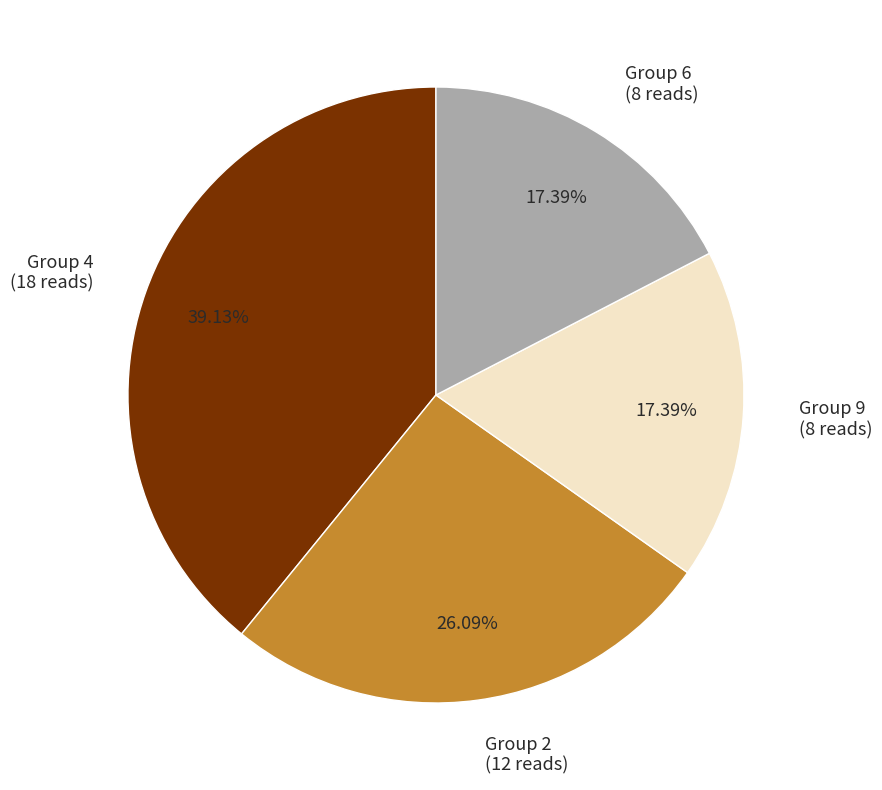

Does any single category account for the majority?

No